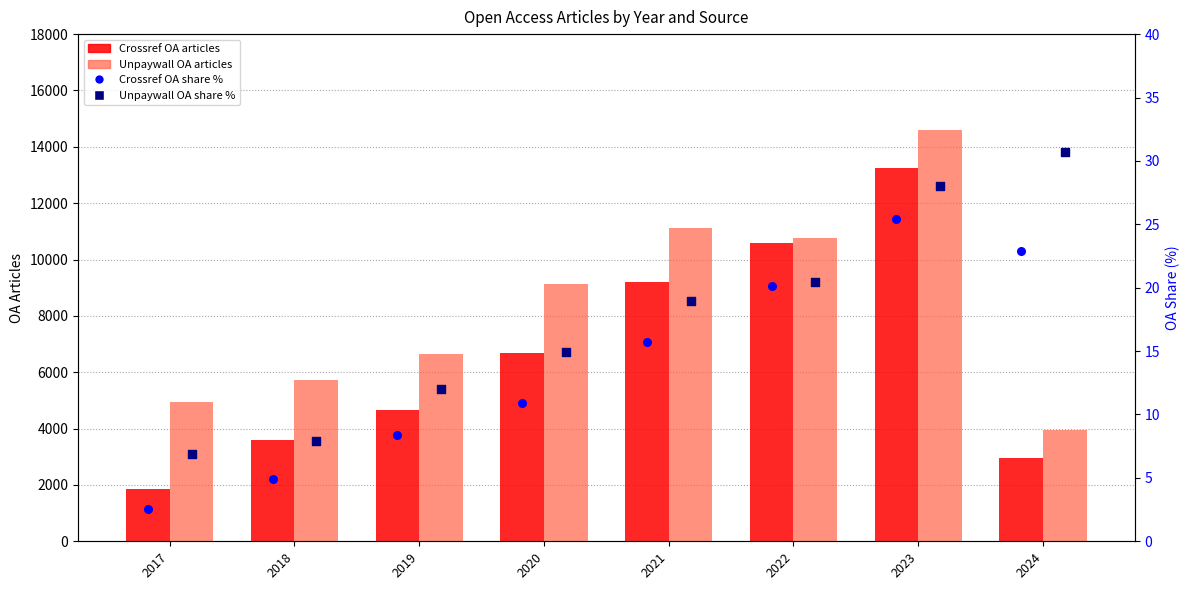

Which series reaches the minimum Y coordinate?

Crossref OA share %